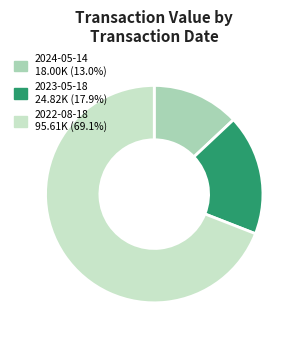

Count the number of slices in the pie.

3